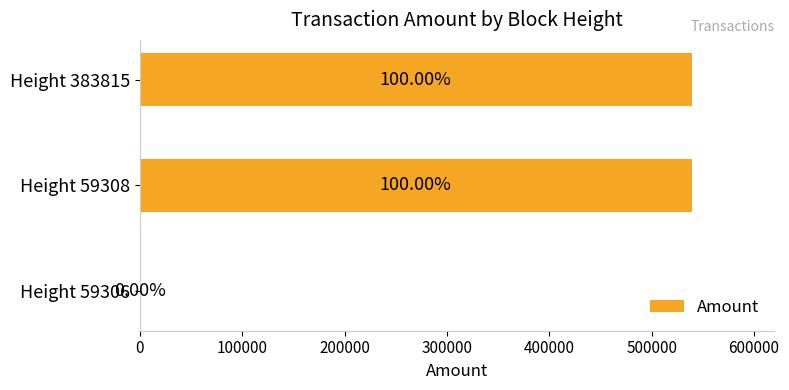

Count the number of values greater than 538914.

2